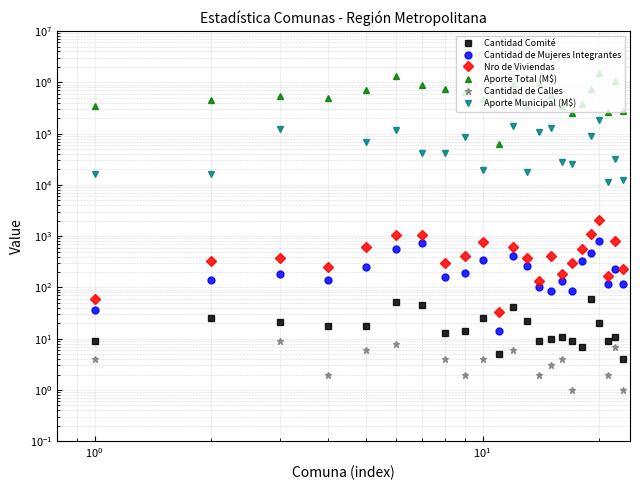

Which series has the largest total across all categories?

Aporte Total (M$)